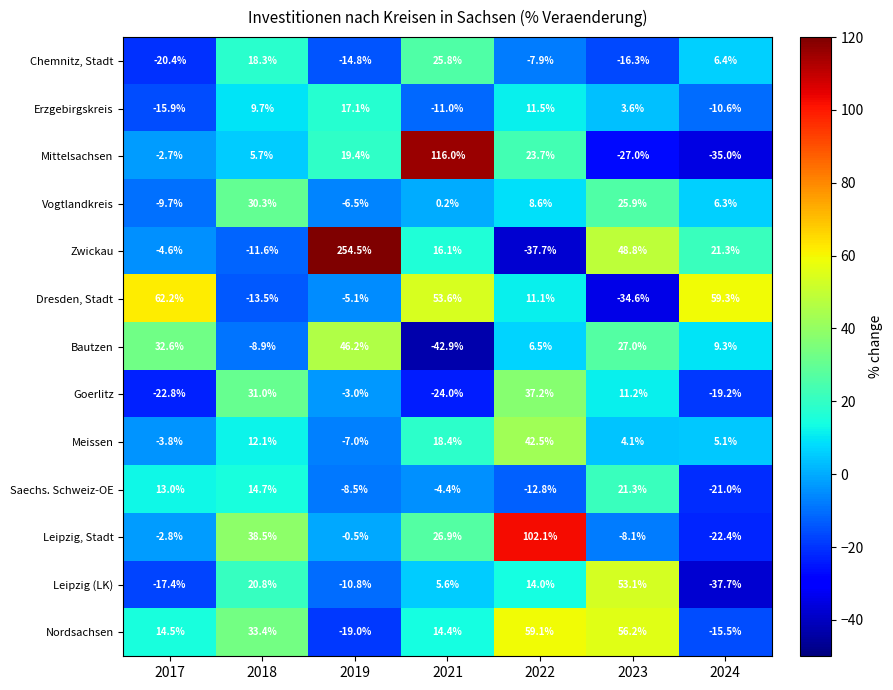

The Erzgebirgskreis series shows 4.8 at 2022. True or false?

False